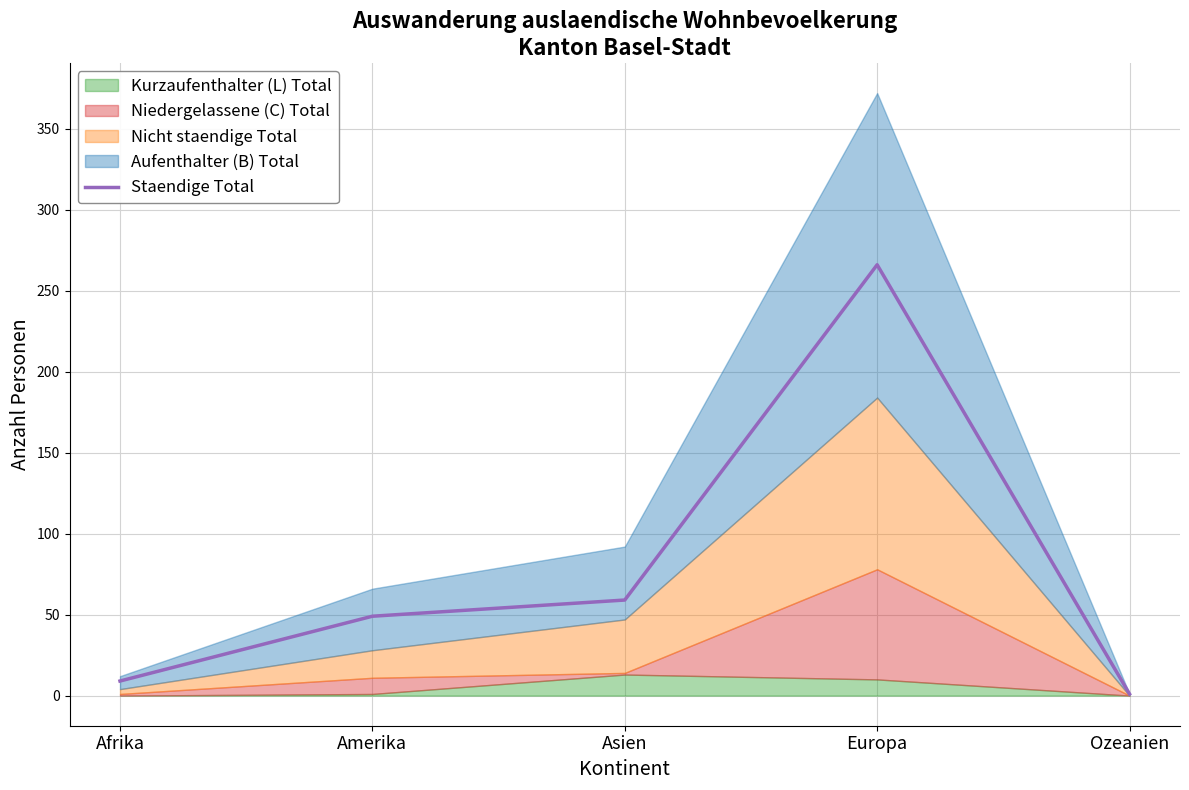

What is the sum of all values?

384